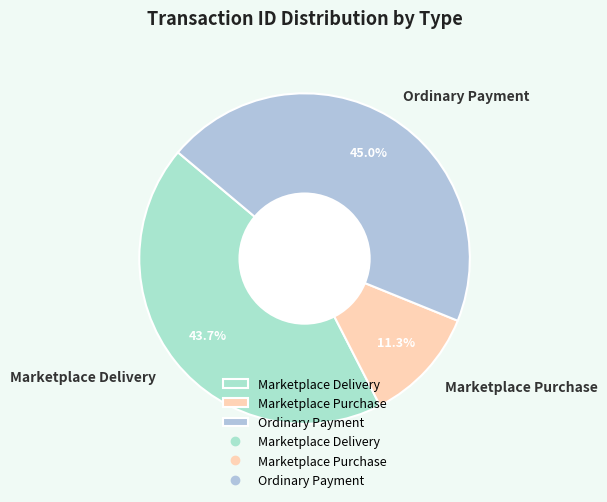

Is it true that Marketplace Delivery is 35% of the pie?

False